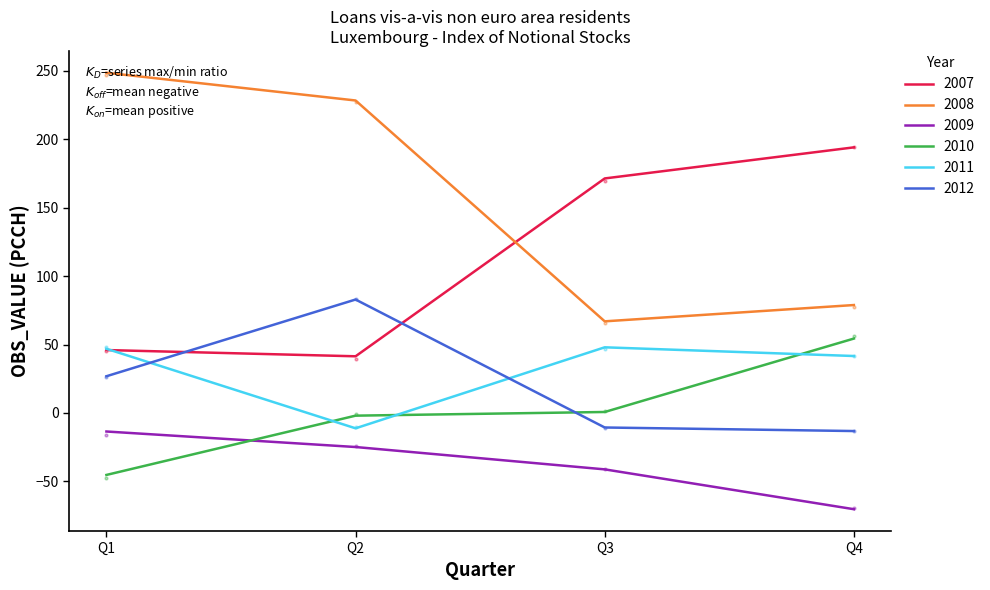

Is it true that 2010 equals 0.2 at Q3?

False